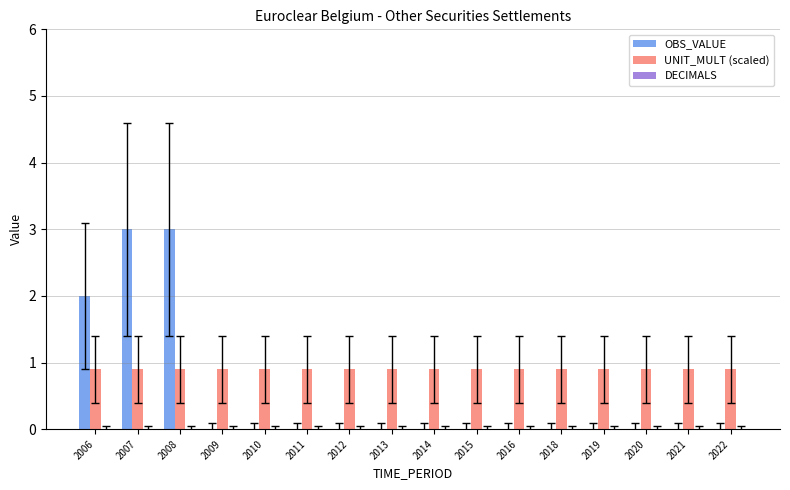

What is the greatest value displayed?

3.0